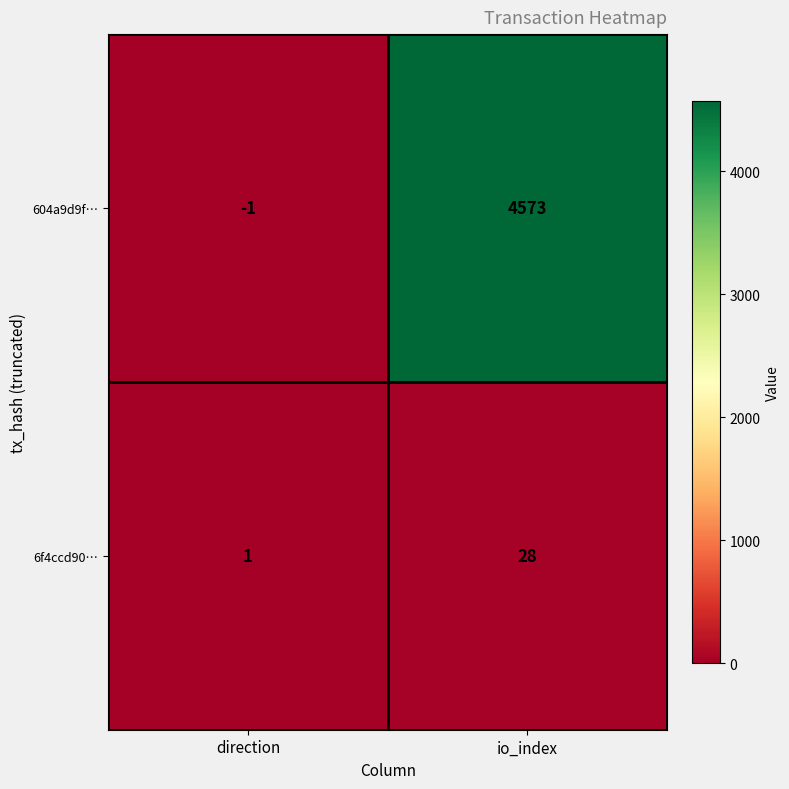

Reading left to right, extract all data points from this chart.

604a9d9f…: direction=-1	io_index=4573
6f4ccd90…: direction=1	io_index=28